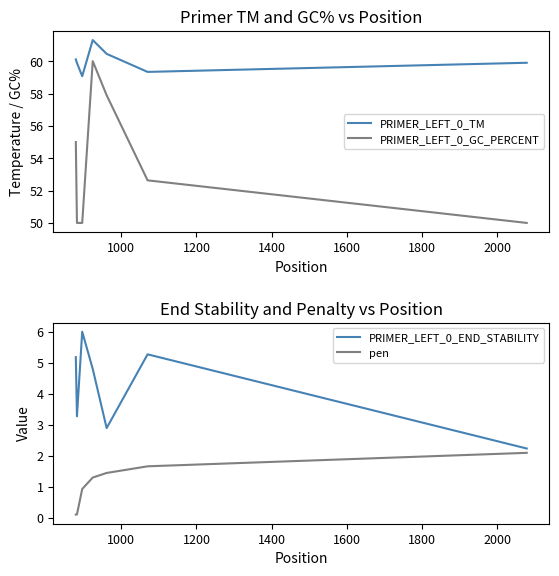

What is the highest value of the PRIMER_LEFT_0_GC_PERCENT series?

60.0